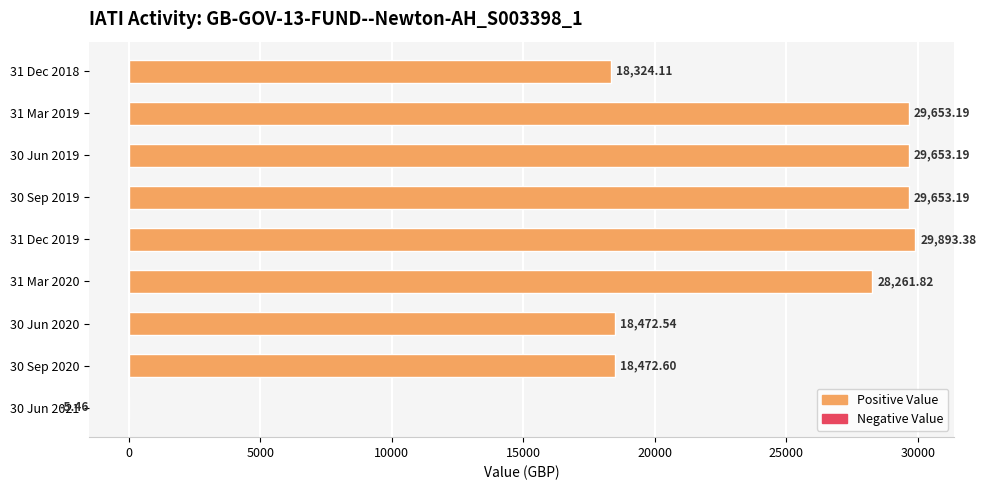

Are the bars horizontal?

Yes